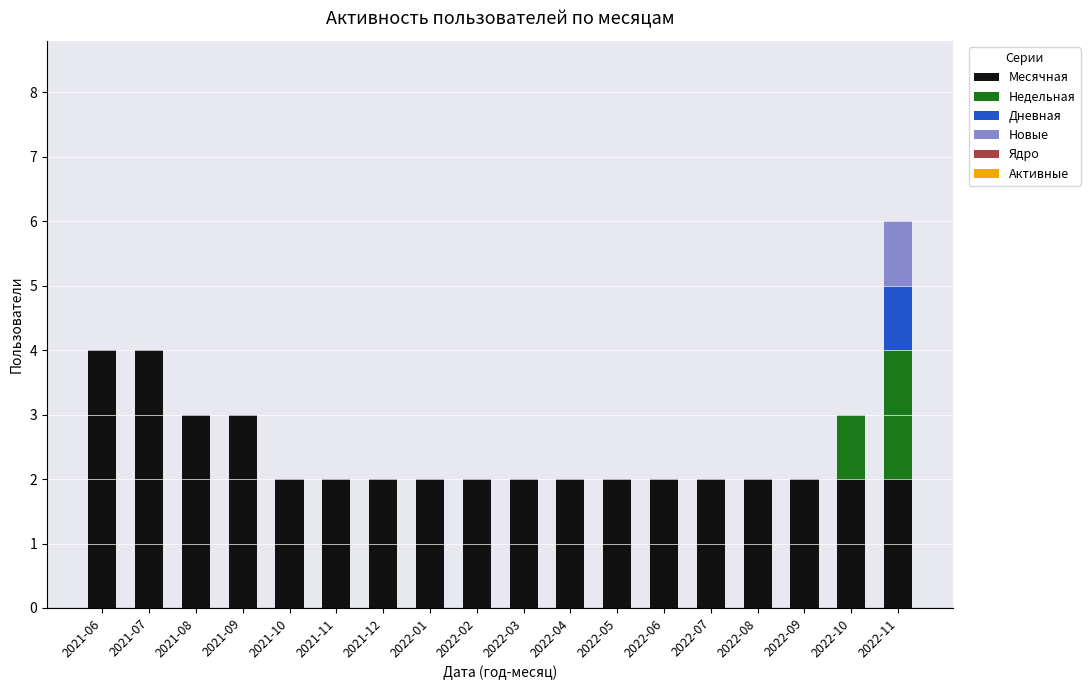

The value of Месячная at 2021-10 is 1. True or false?

False